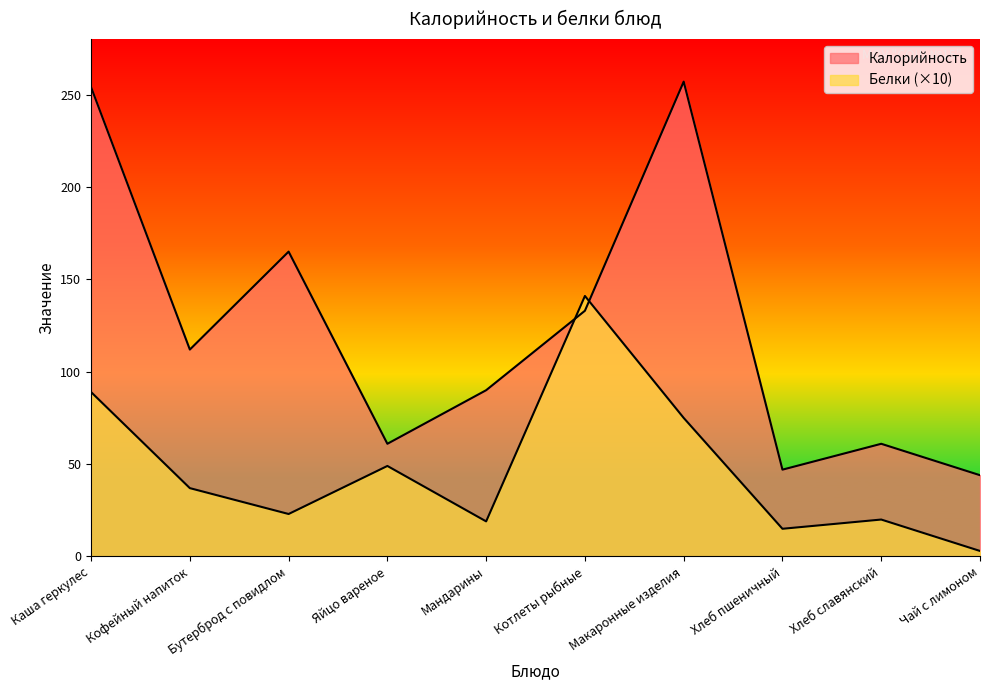

Rank the series by their maximum value, from highest to lowest.

Калорийность, Белки